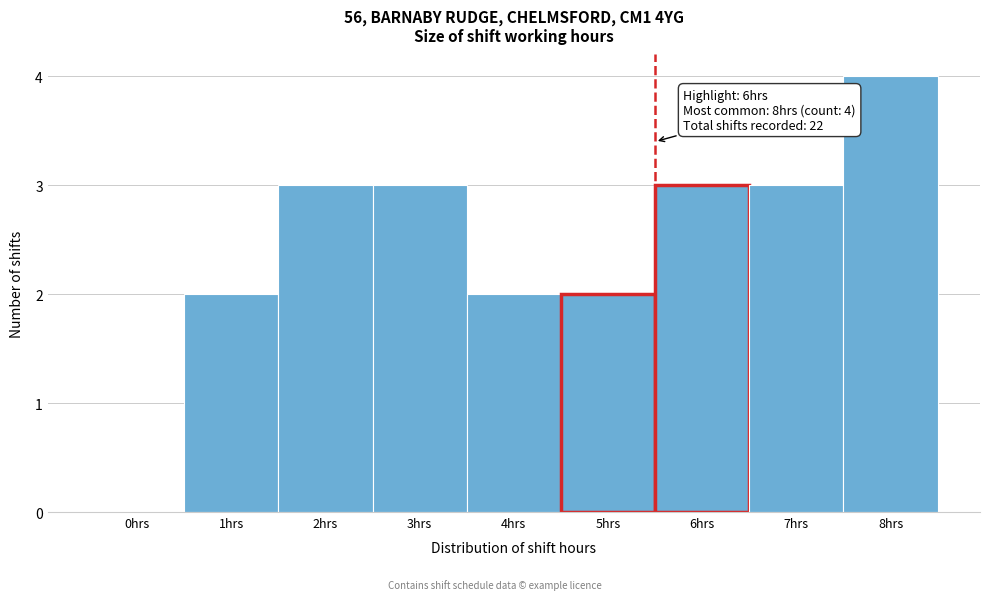

Reading left to right, what are all the values shown in this chart?

0hrs=0	1hrs=2	2hrs=3	3hrs=3	4hrs=2	5hrs=2	6hrs=3	7hrs=3	8hrs=4